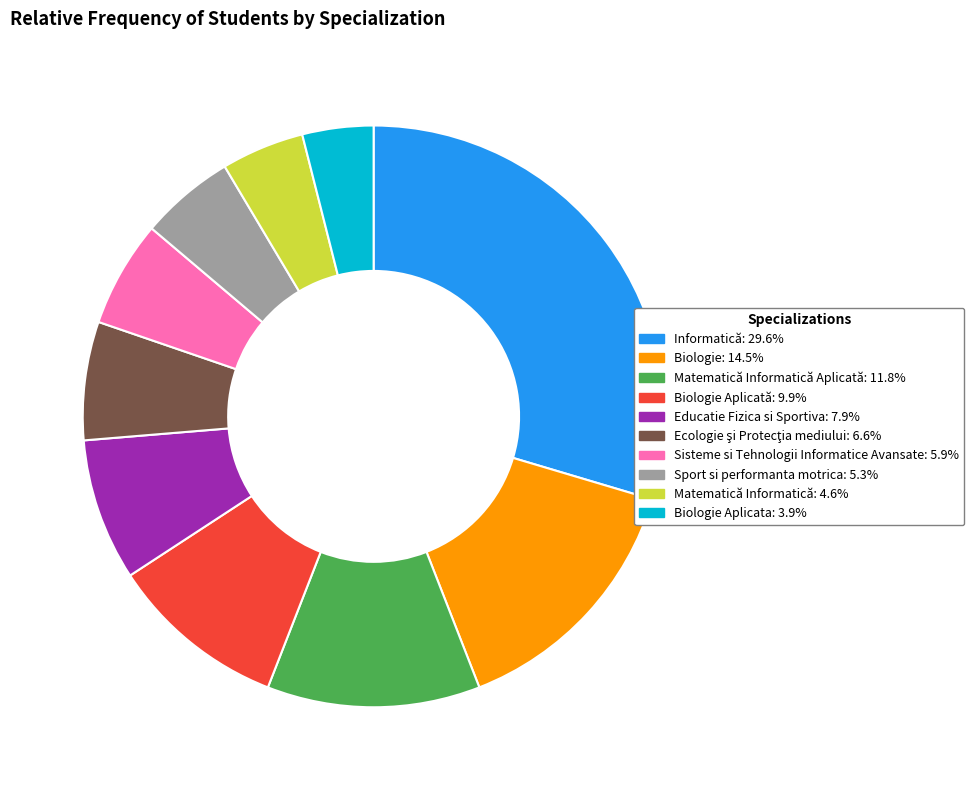

Is there a majority slice in this chart?

No